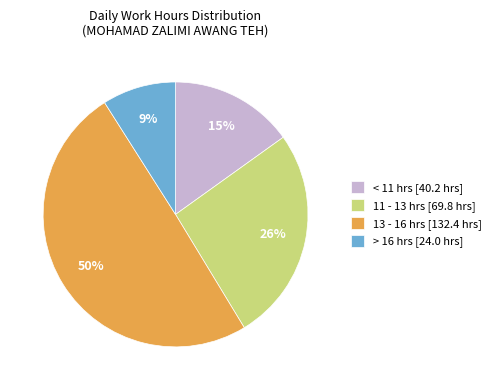

What is the smallest slice in the pie chart?

> 16 hrs [24.0 hrs]